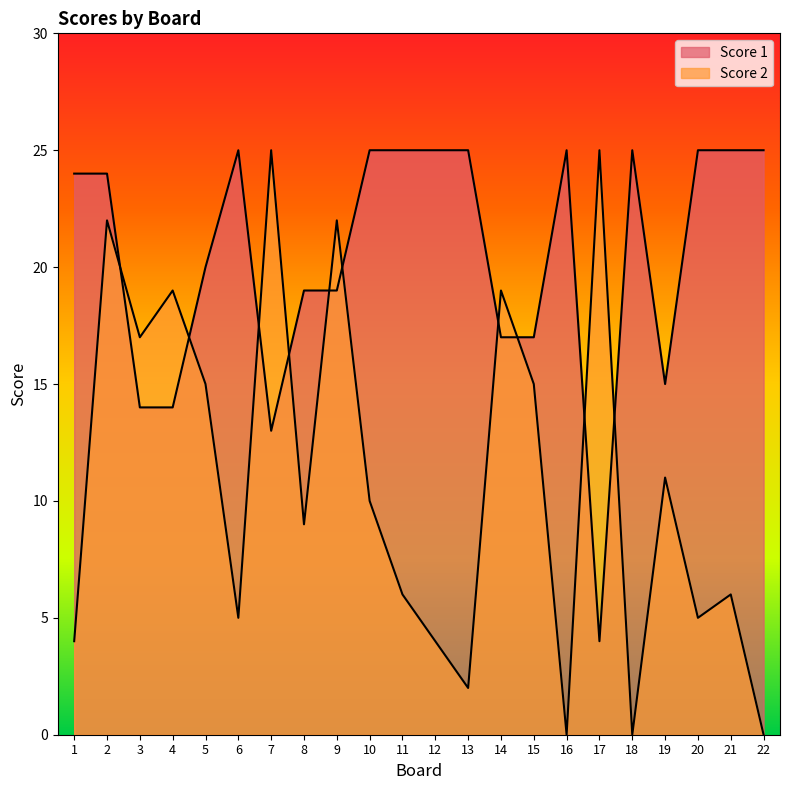

What are all the series names shown in the legend?

Score 1, Score 2